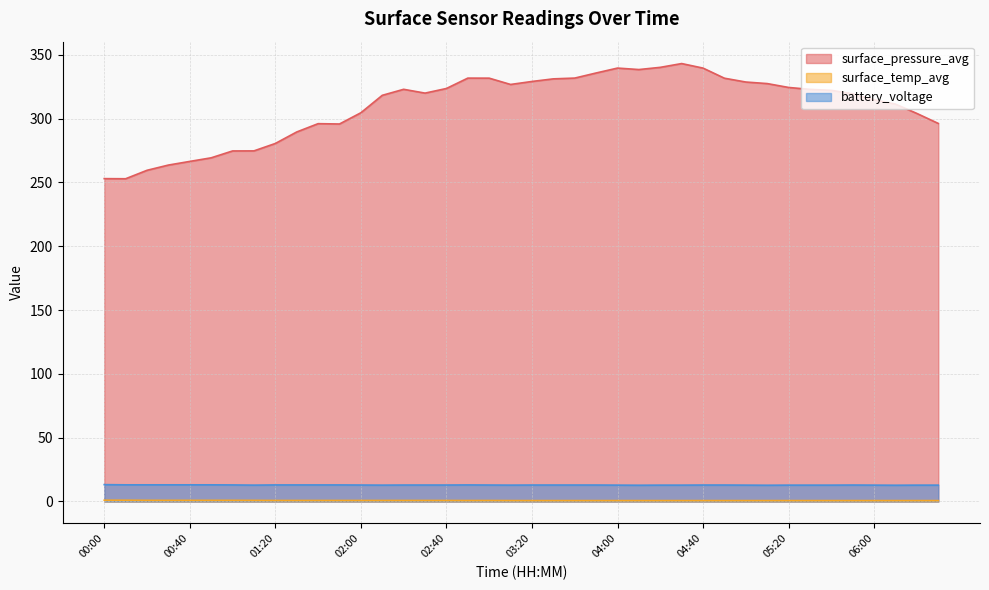

What is the difference between the surface_pressure_avg values at 05:00 and 06:30?

32.5